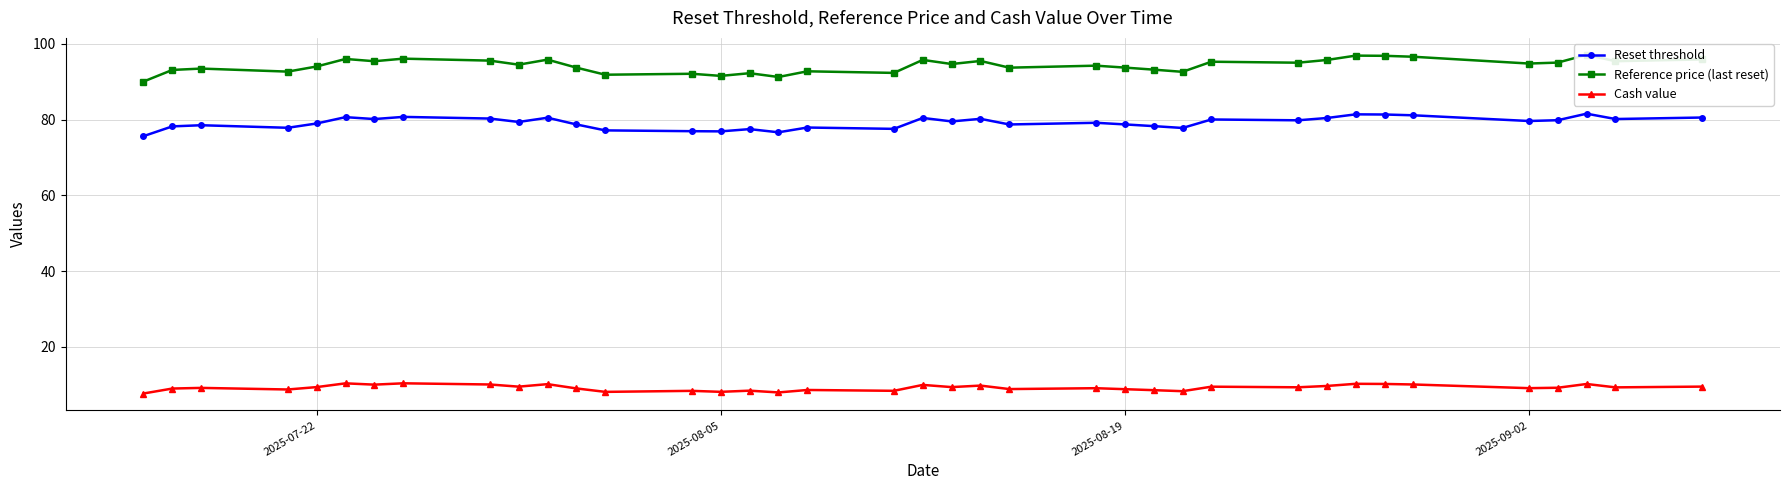

True or false: Reset threshold has more than 0 points higher than both neighbors.

True